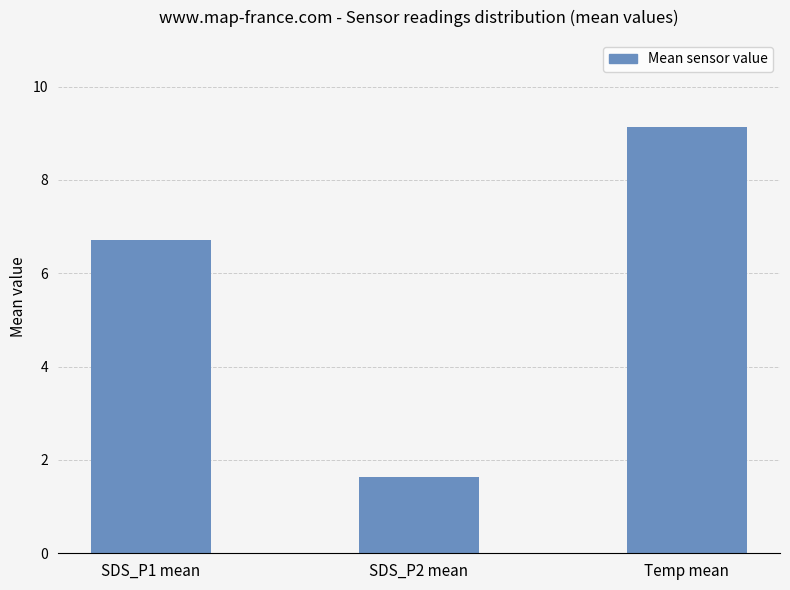

At which category does the chart reach its peak across all series?

Temp mean